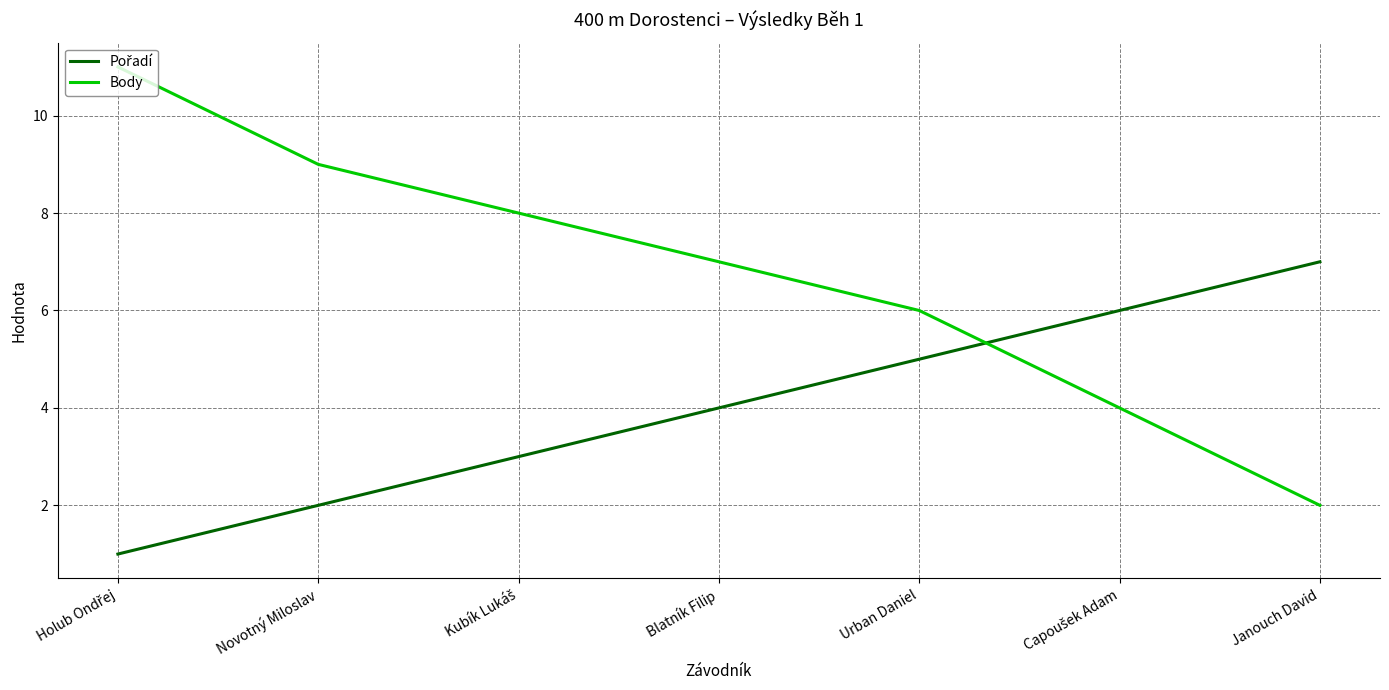

What position from the right is Janouch David?

1